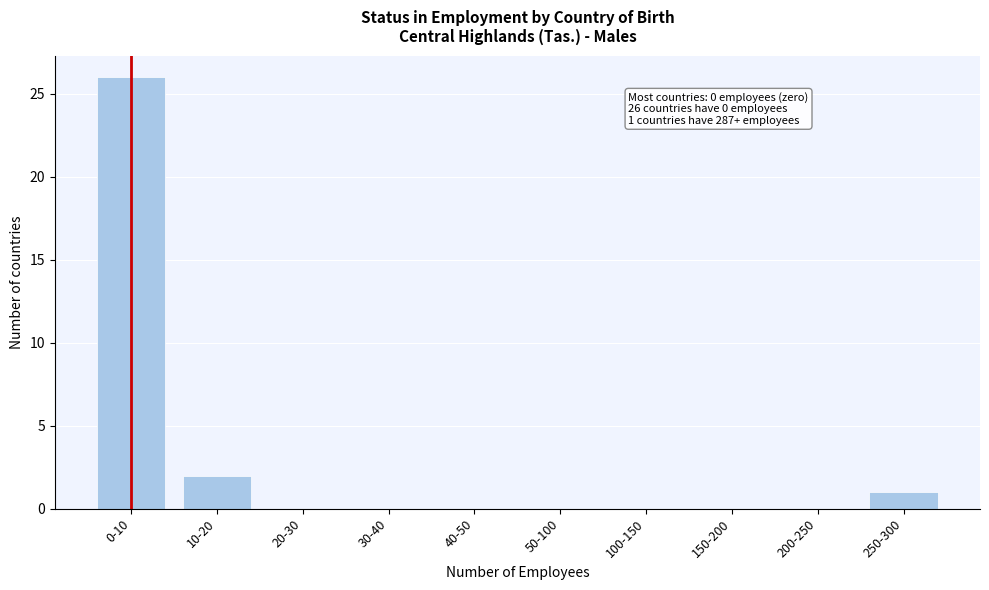

Reading right to left, list all the values displayed in this chart.

250-300=1	200-250=0	150-200=0	100-150=0	50-100=0	40-50=0	30-40=0	20-30=0	10-20=2	0-10=26